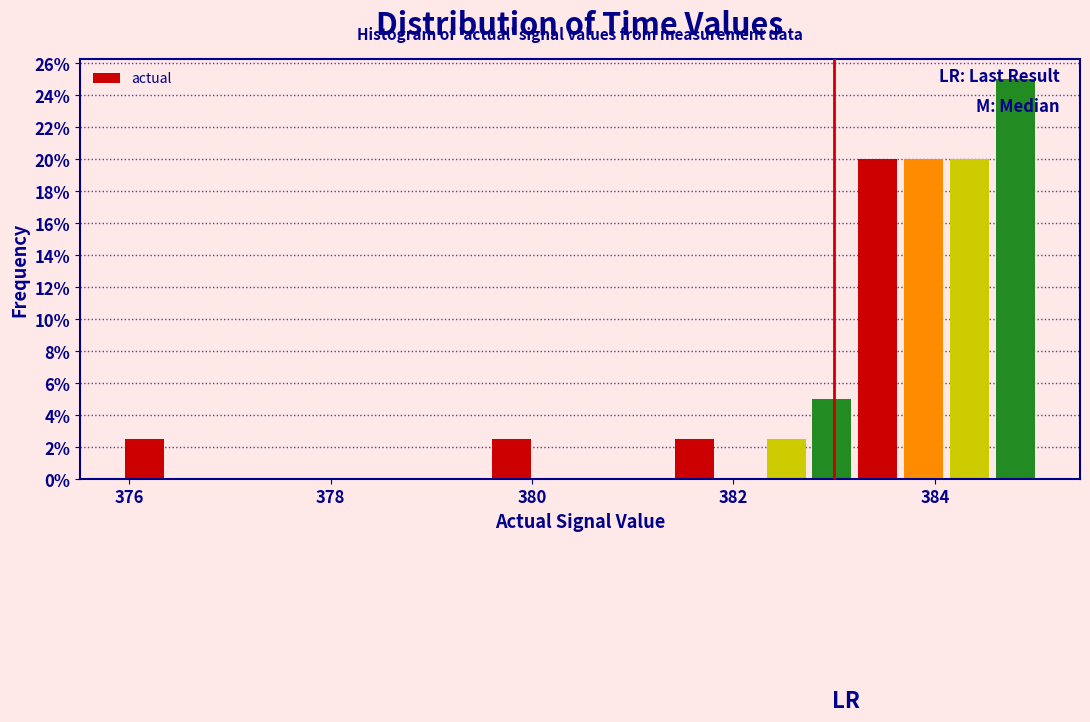

Read against the x-axis, roughly where is the centre of the tallest bar?

384.8